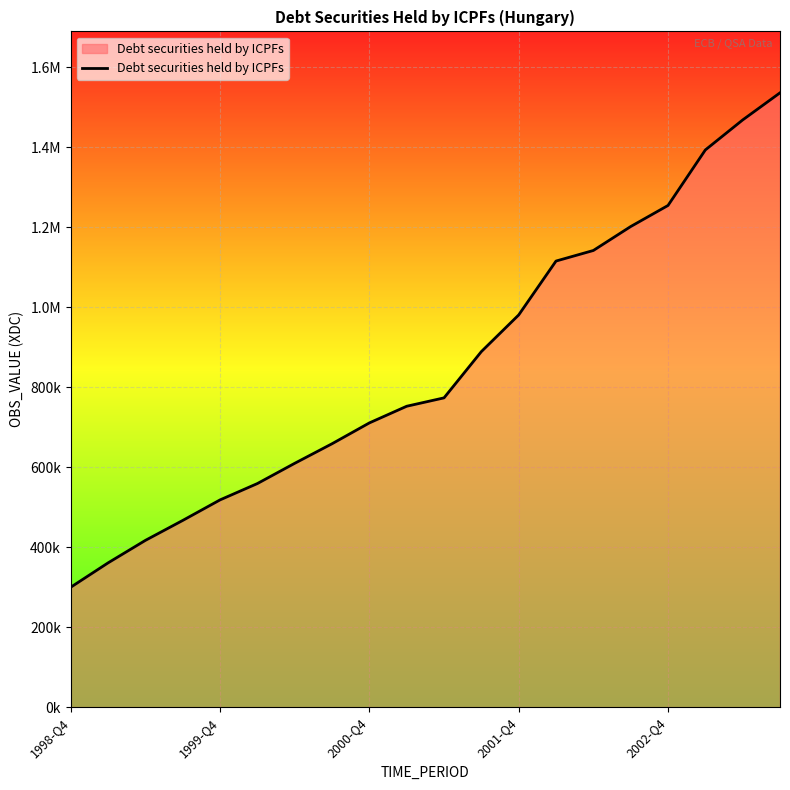

Rank the categories by value from lowest to highest.

1998-Q4, 1999-Q4, 2000-Q4, 2001-Q4, 2002-Q4, 5, 6, 7, 8, 9, 10, 11, 12, 13, 14, 15, 16, 17, 18, 19